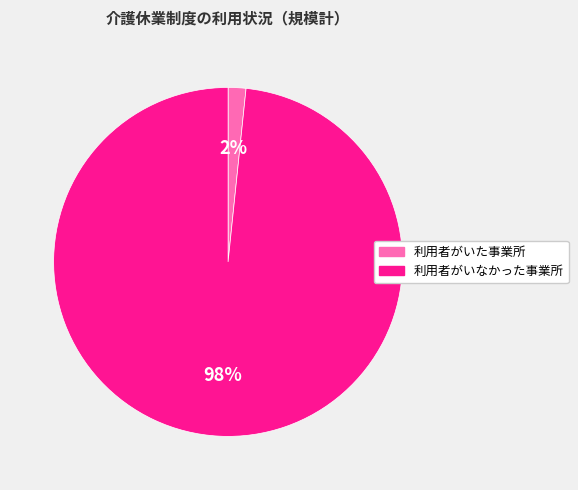

Is there any slice that represents more than half of the pie?

Yes